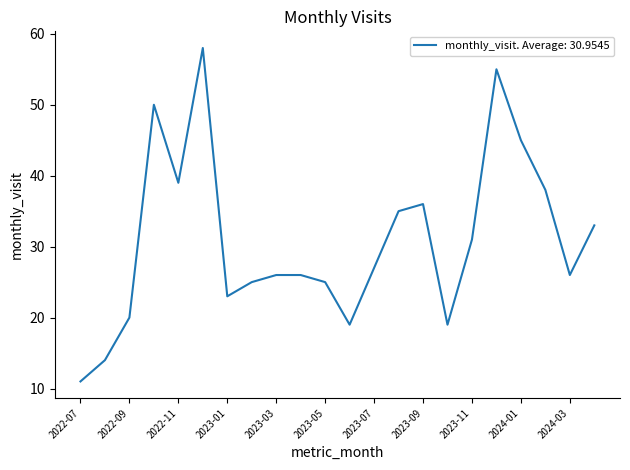

What is the difference between the maximum and minimum values?

47